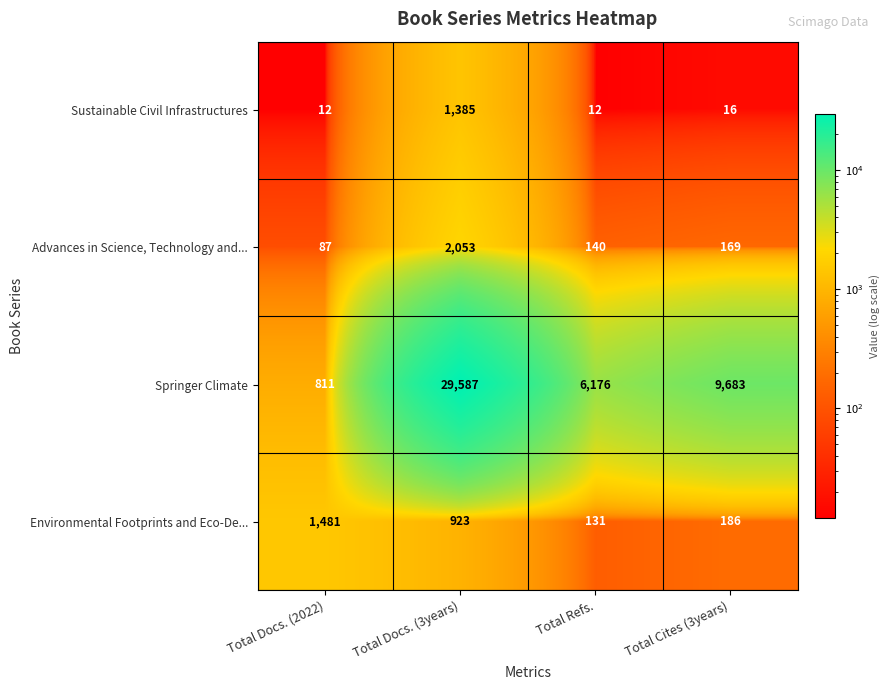

What is the difference between the highest and lowest values at Total Refs.?

6164